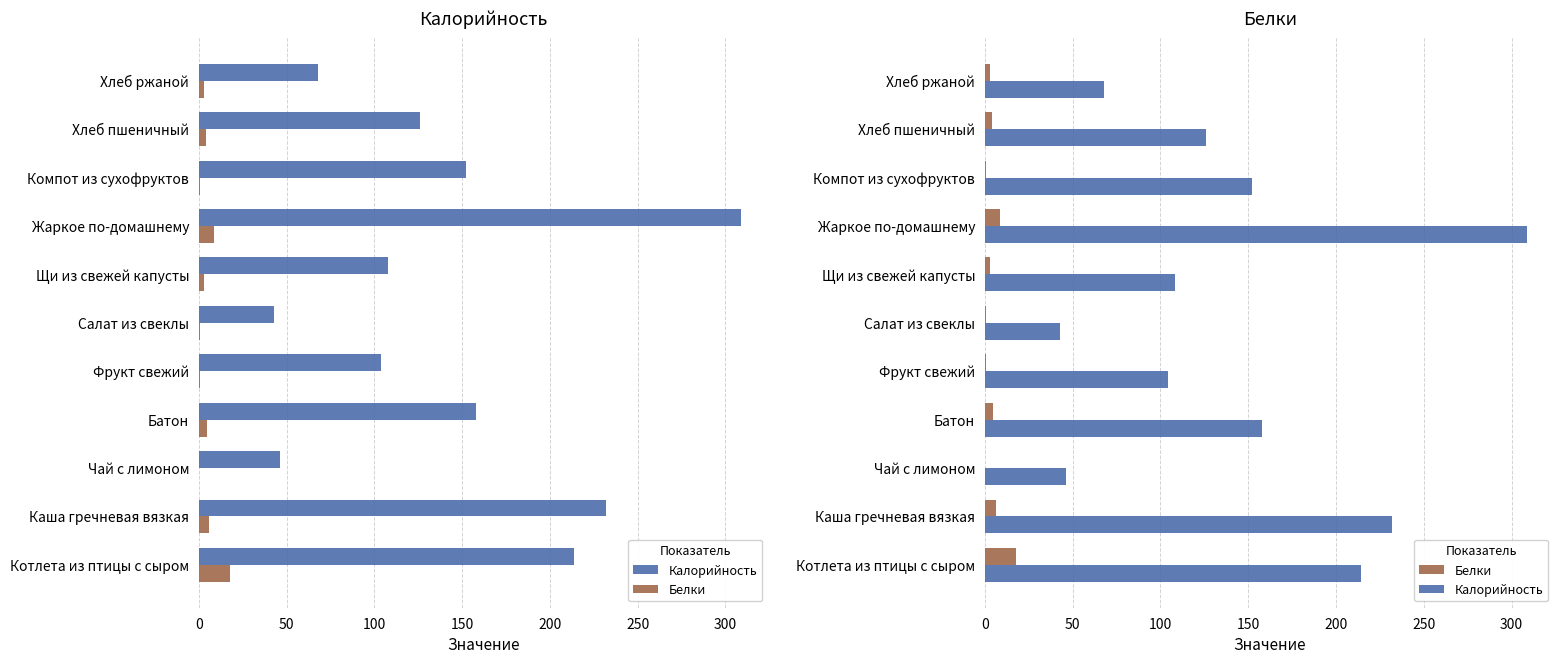

List the series in order of their peak value, highest first.

Калорийность, Белки